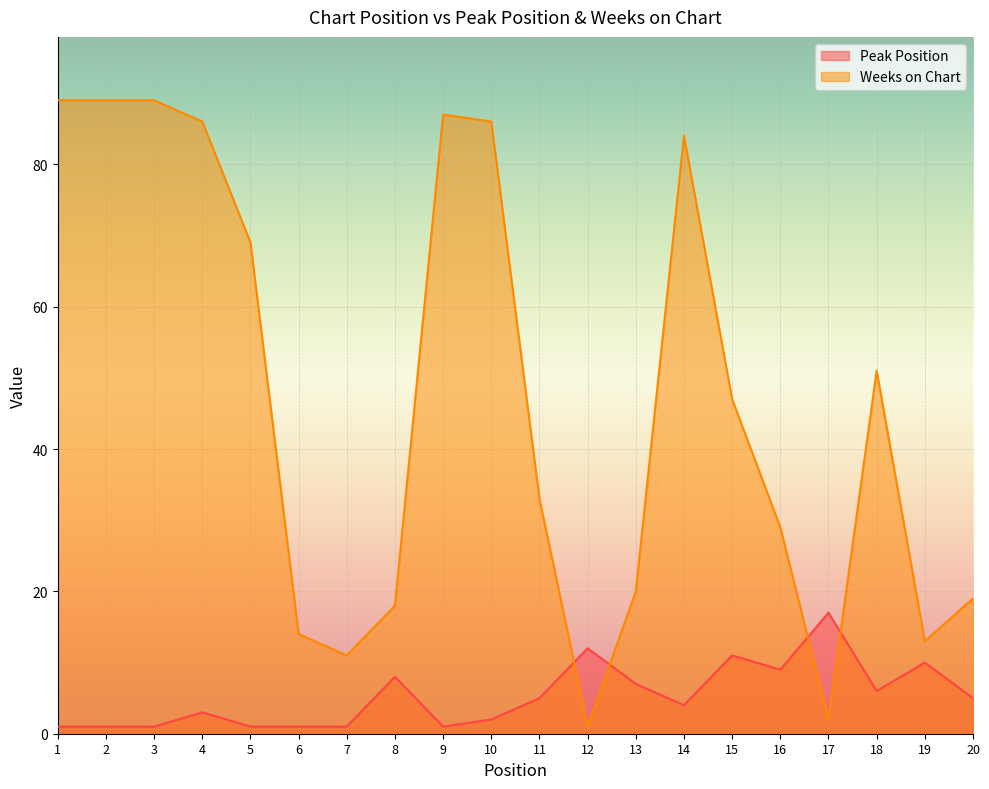

Does the chart display data point markers on the line(s)?

No